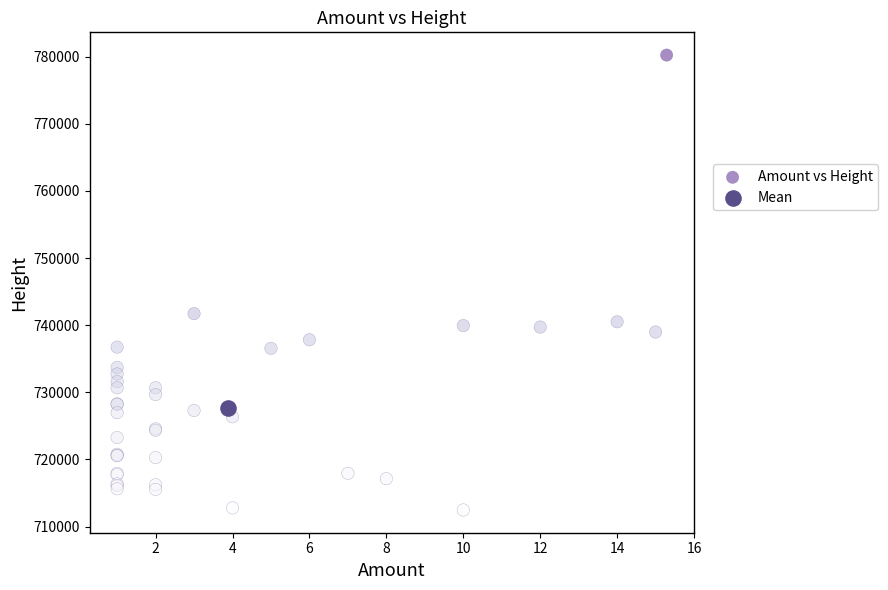

What are all the series names shown in the legend?

Amount vs Height, Mean